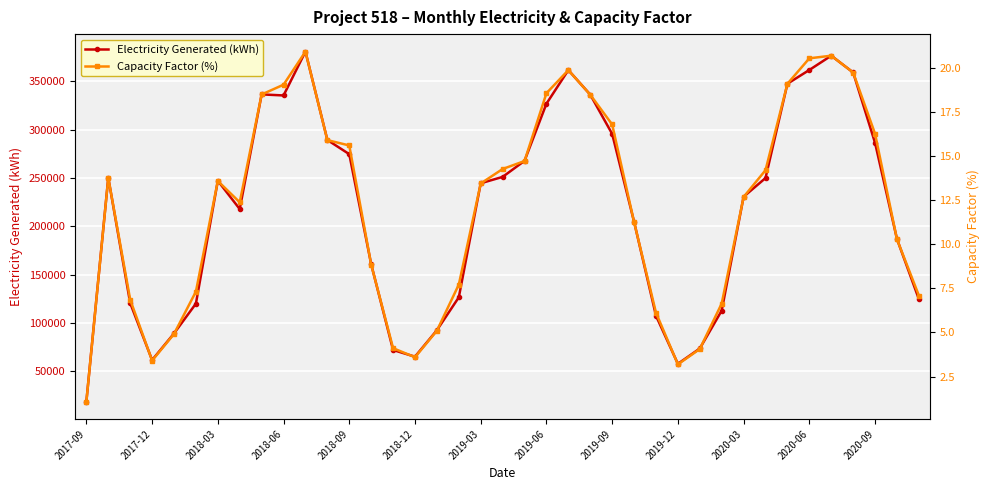

In Electricity Generated (kWh), how many points are higher than both neighbors (excluding endpoints)?

6